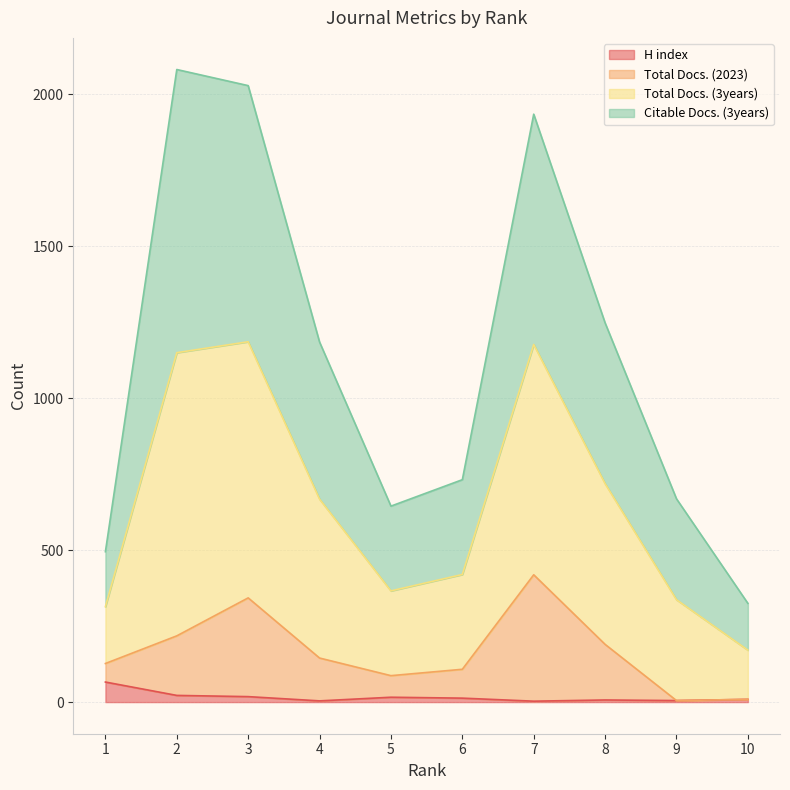

What are all the series names shown in the legend?

H index, Total Docs. (2023), Total Docs. (3years), Citable Docs. (3years)